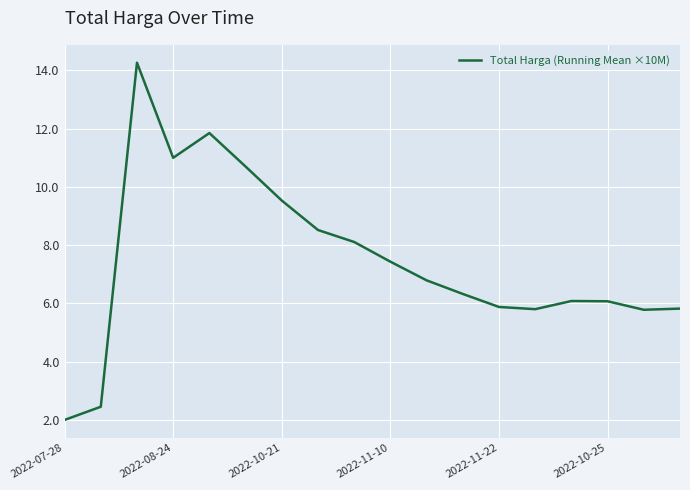

What is the difference between the maximum and minimum values?

12.3